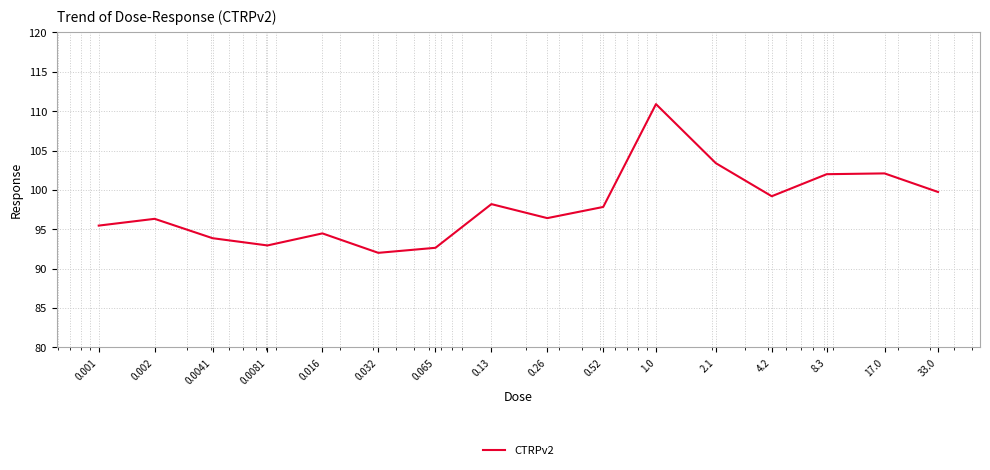

What is the smallest value displayed?

92.0